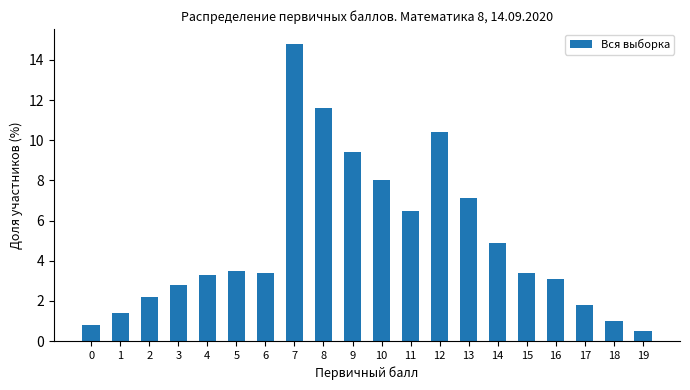

What is the change in value from 2 to 5?

+1.3